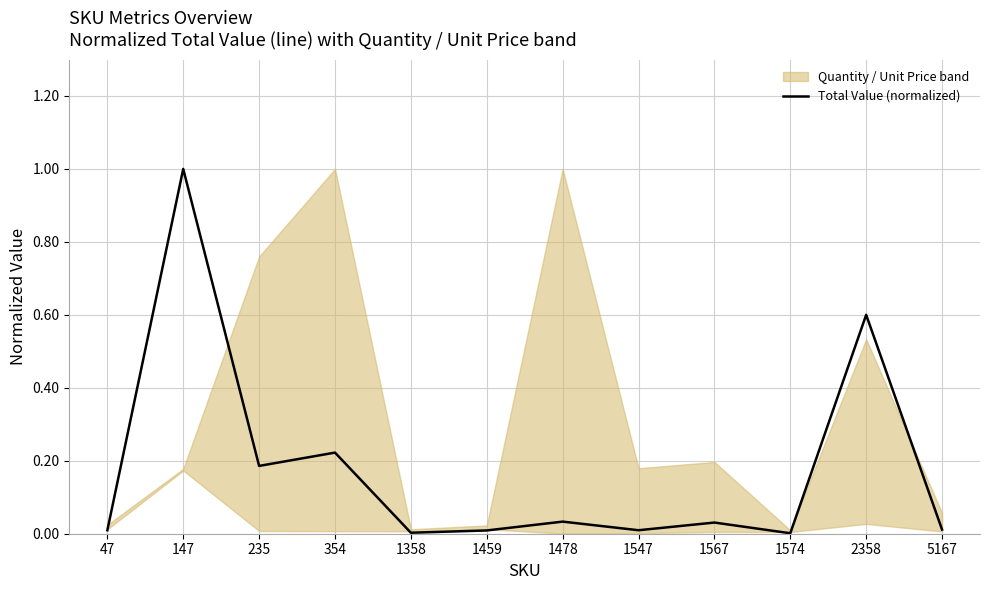

Which category has the highest value across all series?

147